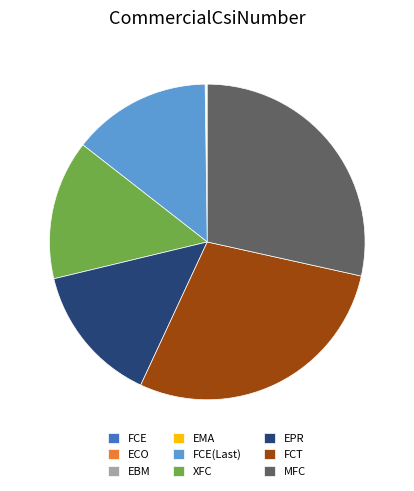

Approximately how many times larger is the value at EPR compared to FCT?

0.5